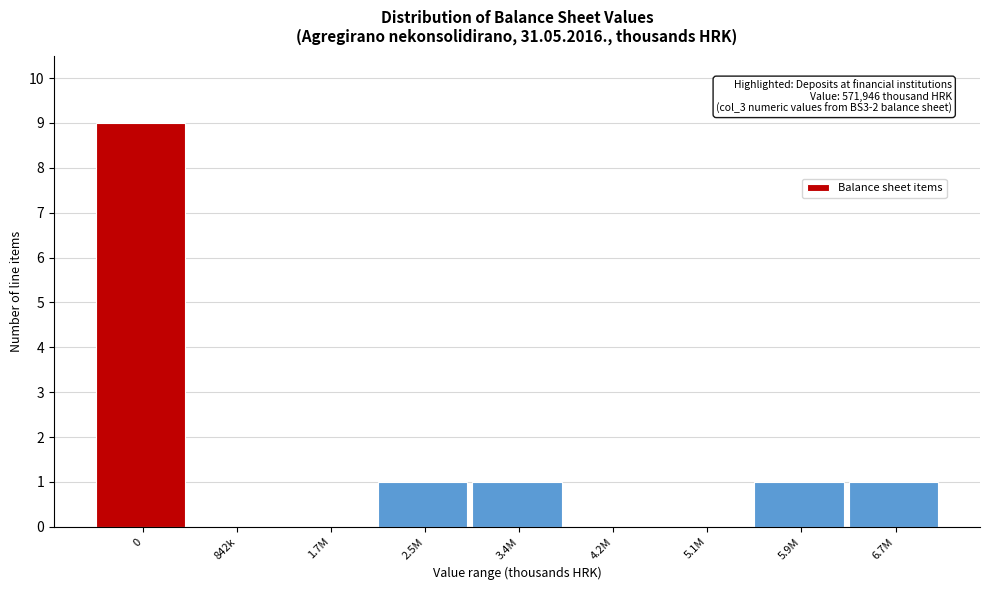

Reading left to right, list all the values displayed in this chart.

0=9	842k=0	1.7M=0	2.5M=1	3.4M=1	4.2M=0	5.1M=0	5.9M=1	6.7M=1